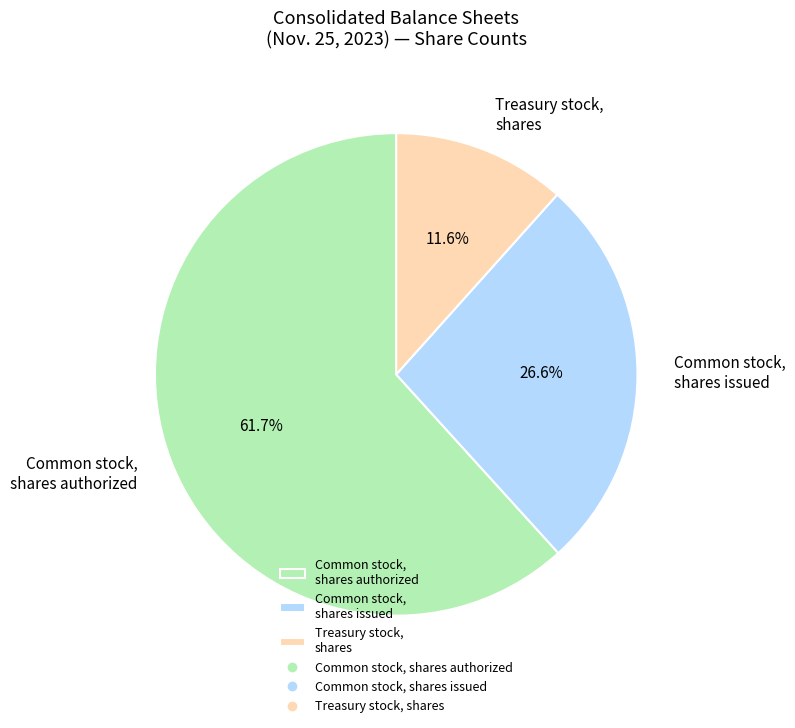

Rank the categories by value from highest to lowest.

Common stock, shares authorized, Common stock, shares issued, Treasury stock, shares